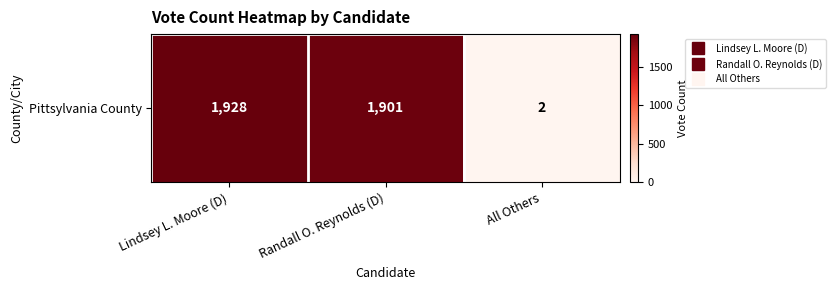

The value at Lindsey L. Moore (D) is 447. True or false?

False